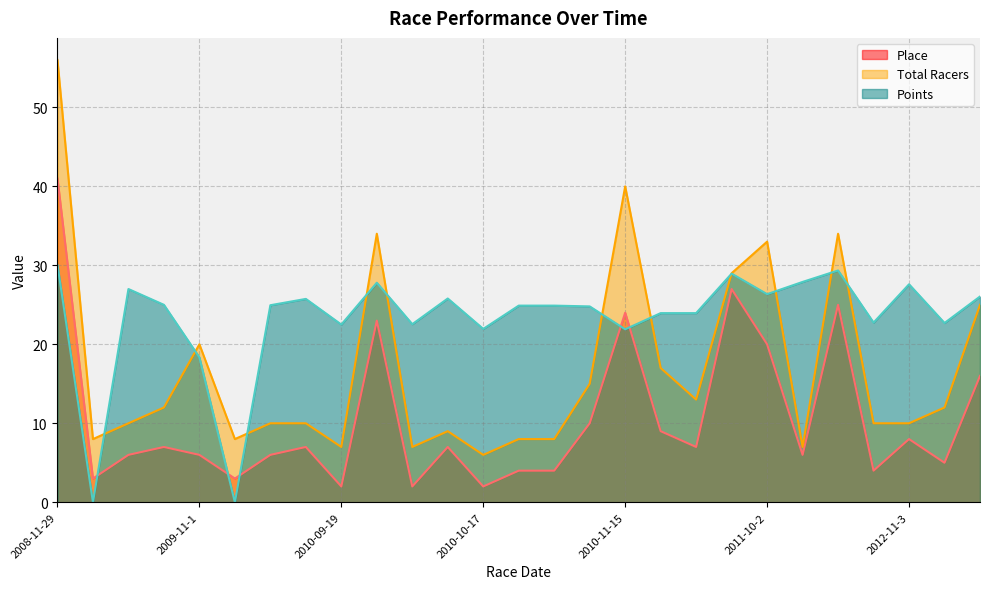

At which category is the sum across all series the highest?

2008-11-29